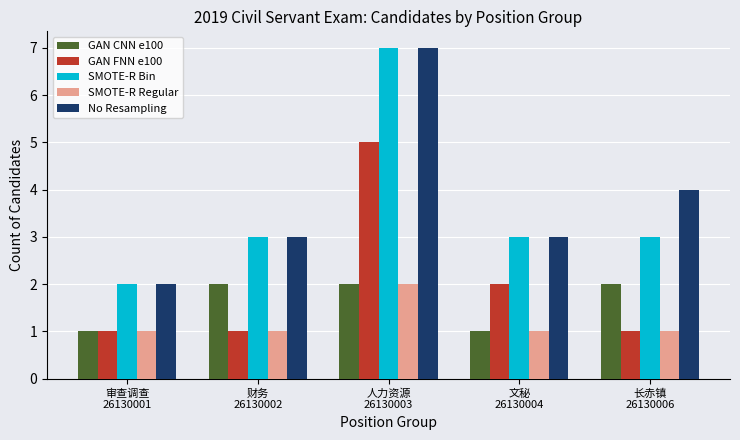

What is the difference between the maximum and minimum values in the No Resampling series?

5